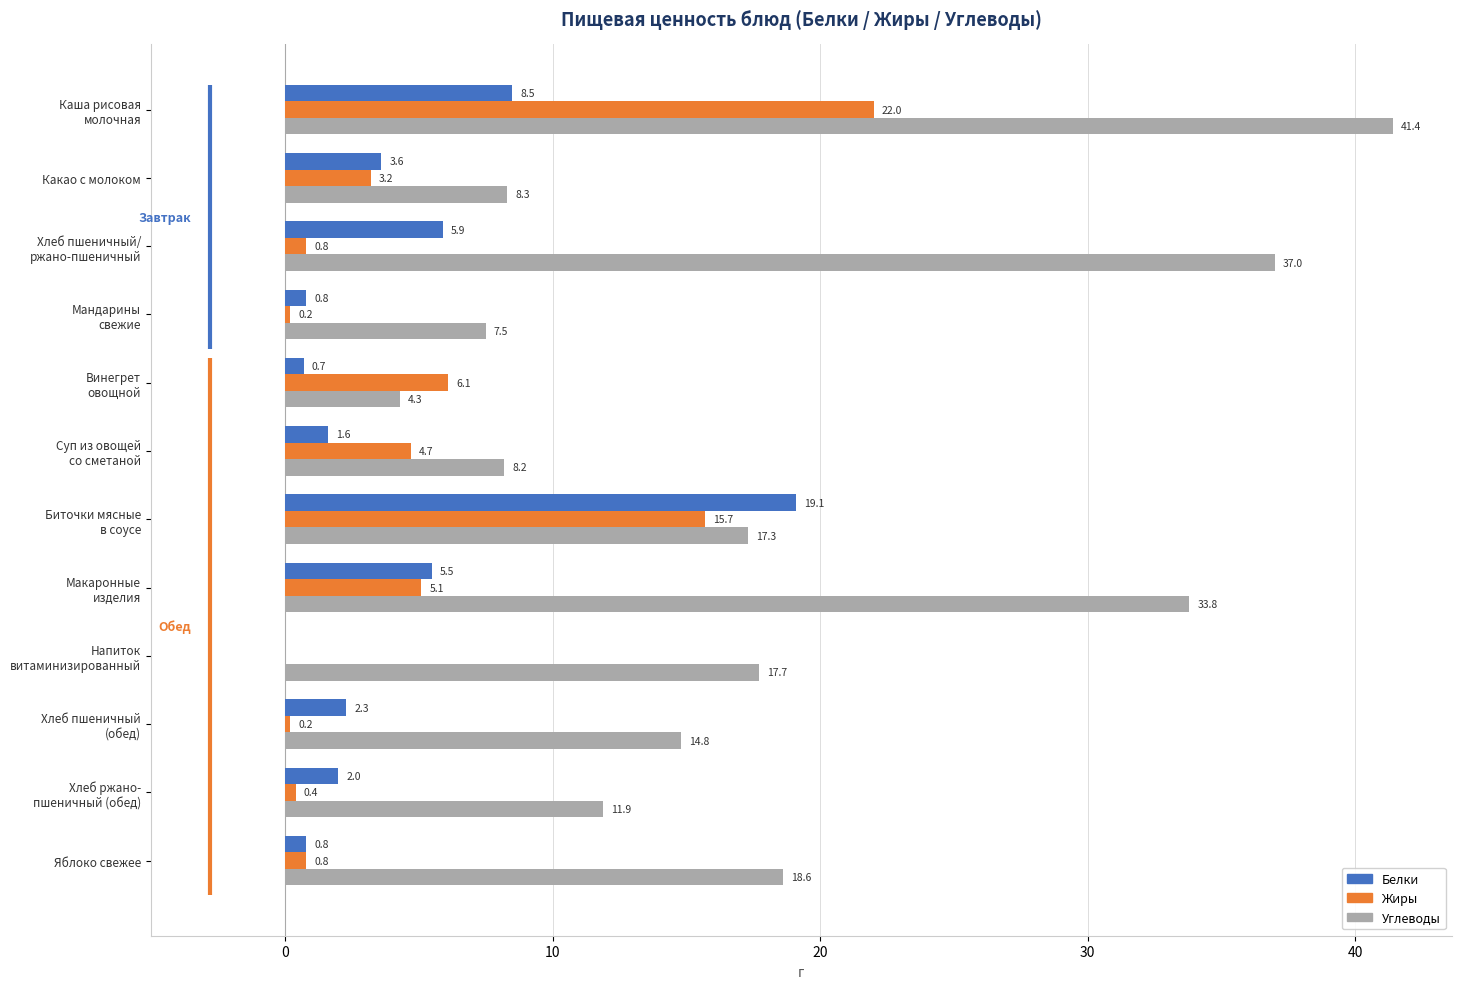

What is the highest value of the Белки series?

19.1